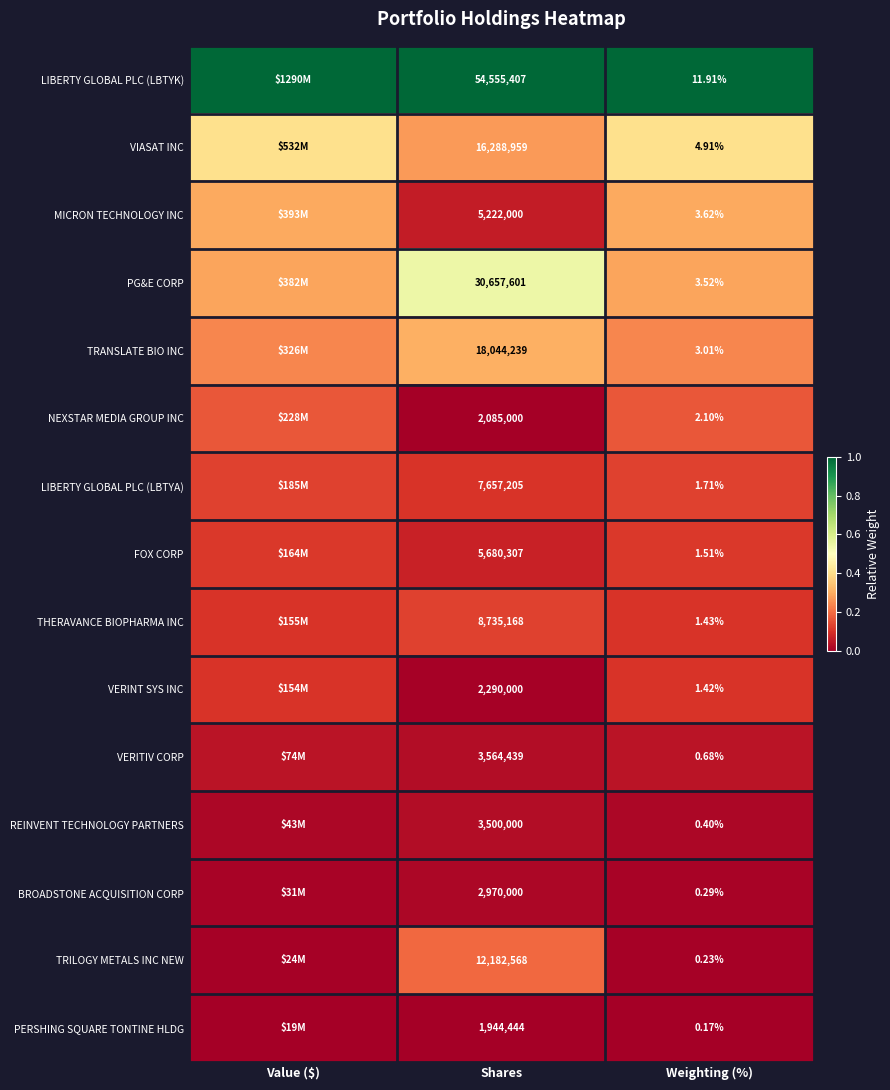

Rank the series at Weighting (%) from lowest to highest value.

PERSHING SQUARE TONTINE HLDG, TRILOGY METALS INC NEW, BROADSTONE ACQUISITION CORP, REINVENT TECHNOLOGY PARTNERS, VERITIV CORP, VERINT SYS INC, THERAVANCE BIOPHARMA INC, FOX CORP, LIBERTY GLOBAL PLC (LBTYA), NEXSTAR MEDIA GROUP INC, TRANSLATE BIO INC, PG&E CORP, MICRON TECHNOLOGY INC, VIASAT INC, LIBERTY GLOBAL PLC (LBTYK)